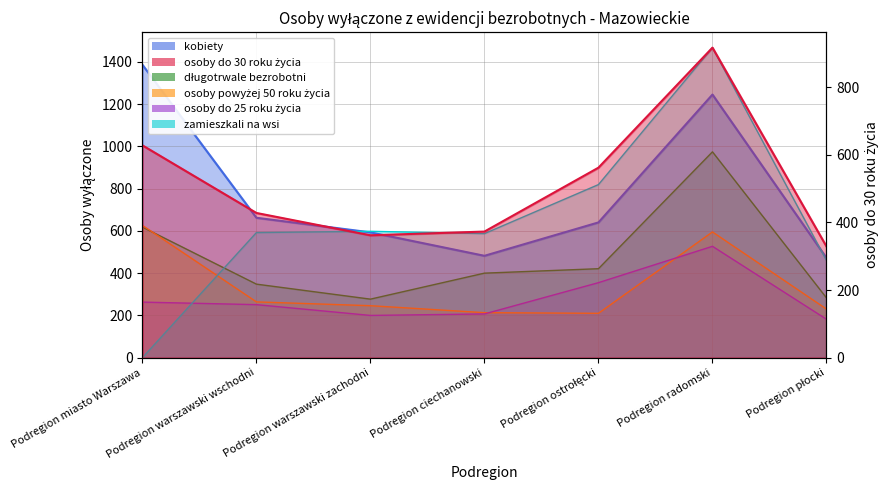

Where is długotrwale bezrobotni nearest to the value 625?

Podregion miasto Warszawa